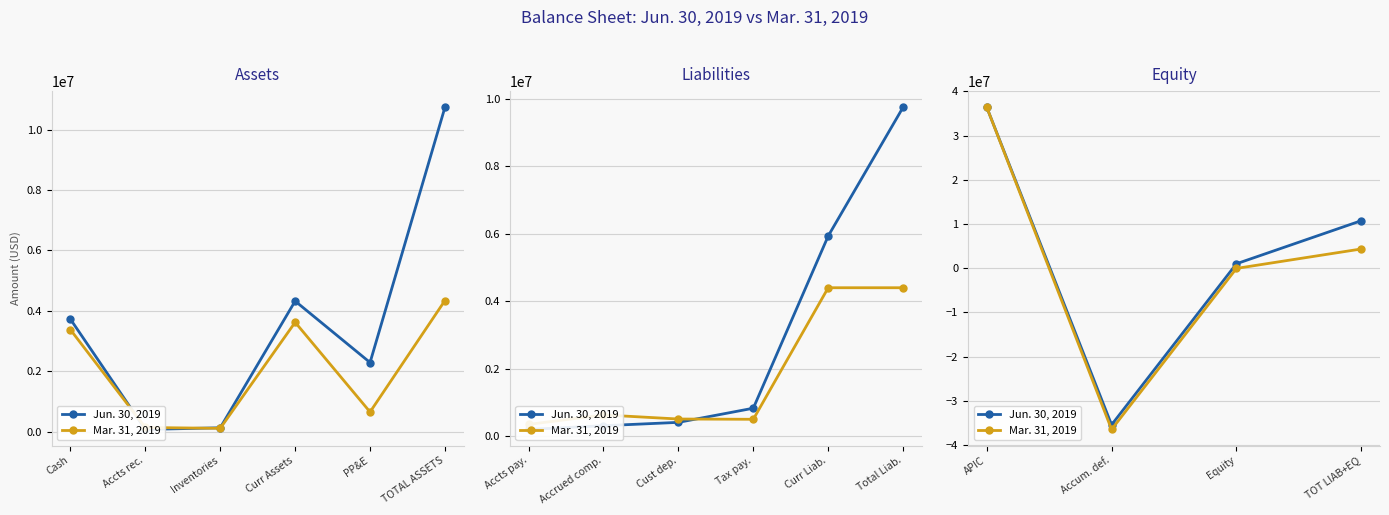

True or false: Mar. 31, 2019 and Jun. 30, 2019 cross at least once.

False